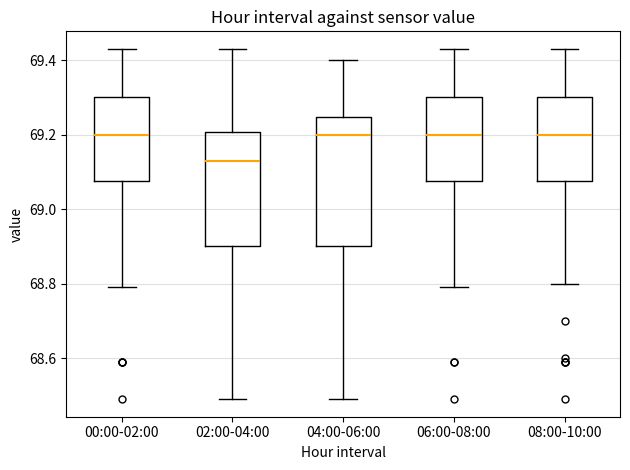

Reading left to right, read every box against the y-axis: the position of its median line, the range the box covers, and the ends of its whiskers. The values are not printed on the chart, so give them approximately, as read against the axis.

00:00-02:00: median 69.20, box 69.08 to 69.30, whiskers 68.80 to 69.44
02:00-04:00: median 69.14, box 68.90 to 69.20, whiskers 68.50 to 69.44
04:00-06:00: median 69.20, box 68.90 to 69.24, whiskers 68.50 to 69.40
06:00-08:00: median 69.20, box 69.08 to 69.30, whiskers 68.80 to 69.44
08:00-10:00: median 69.20, box 69.08 to 69.30, whiskers 68.80 to 69.44